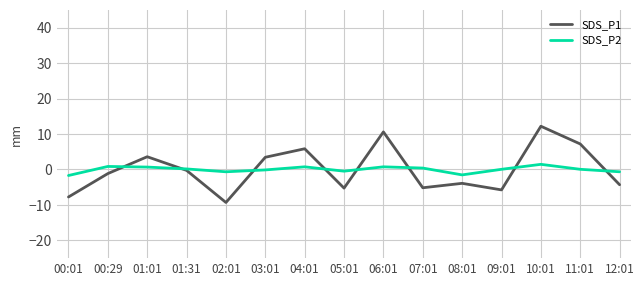

List the series in order of their peak value, lowest first.

SDS_P2, SDS_P1